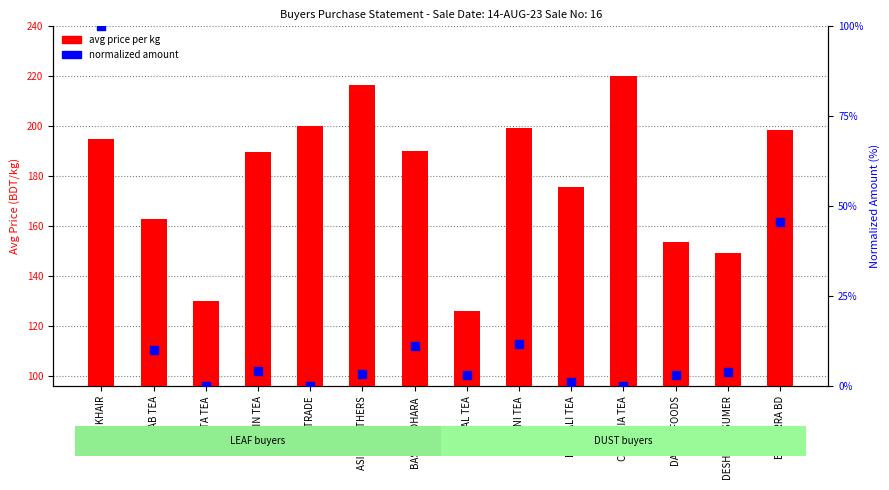

Is the value of normalized amount at AJENTA TEA greater than the value of avg price per kg at AJENTA TEA?

No